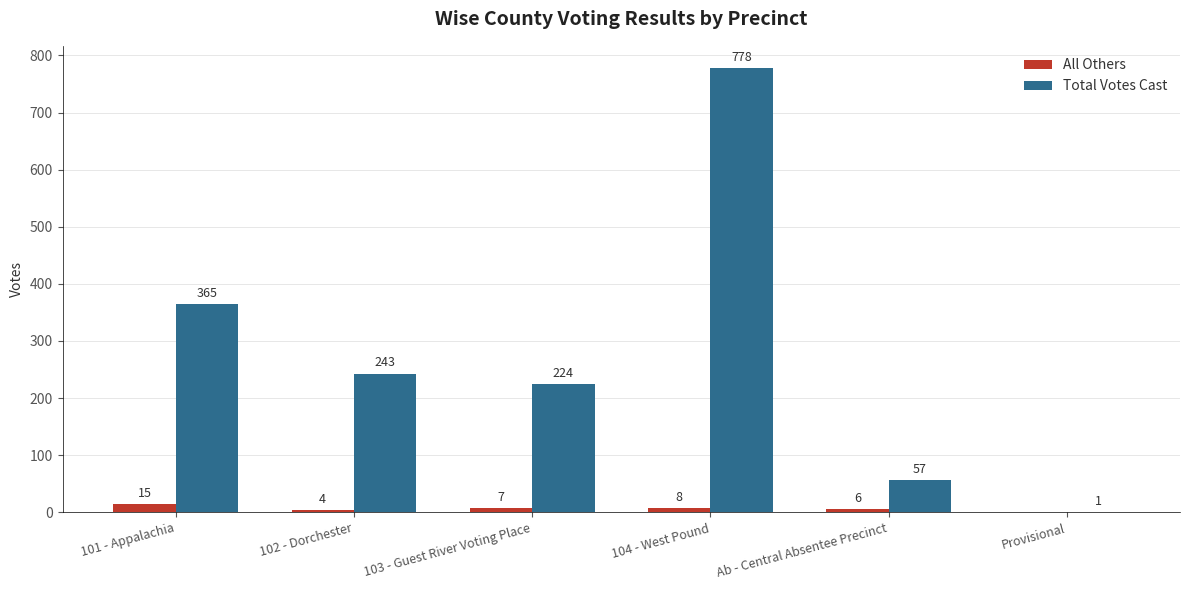

How many values in All Others are above zero?

5